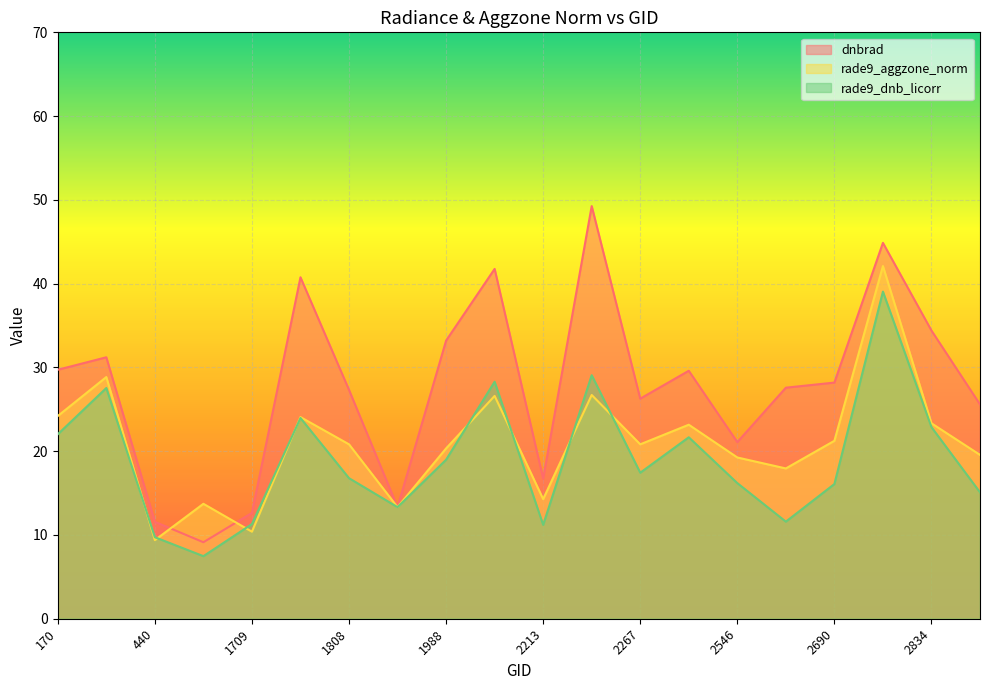

Which series has the largest range (max minus min)?

dnbrad